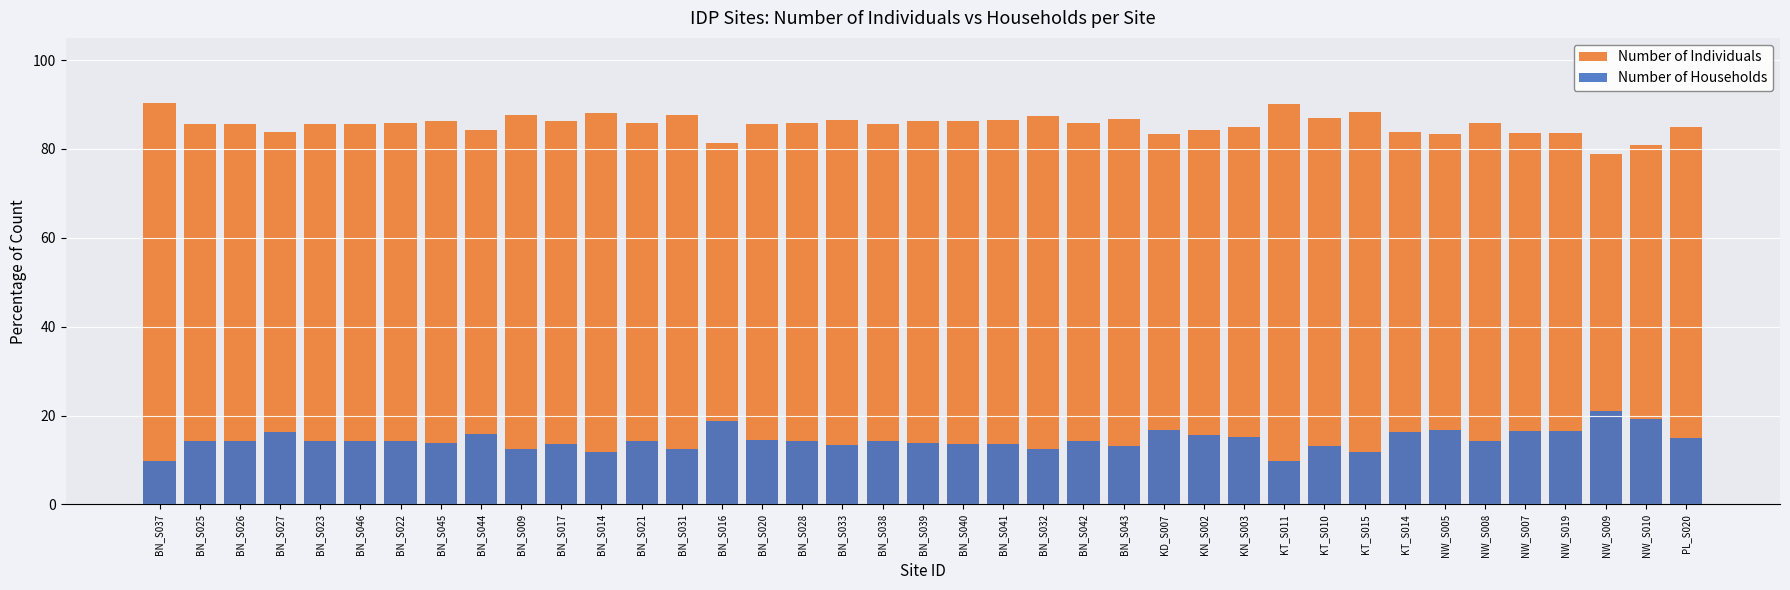

Which label corresponds to the largest value in the chart?

BN_S037